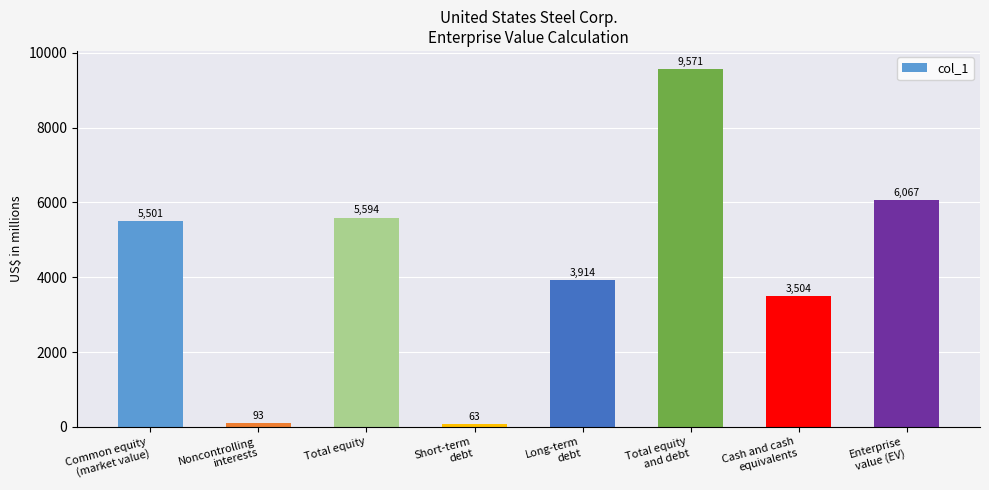

What is the difference between the values at Long-term
debt and Total equity?

1680